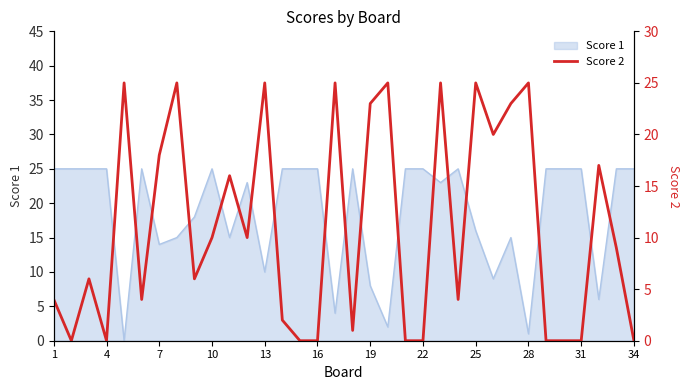

How many data points are less than 9?

17